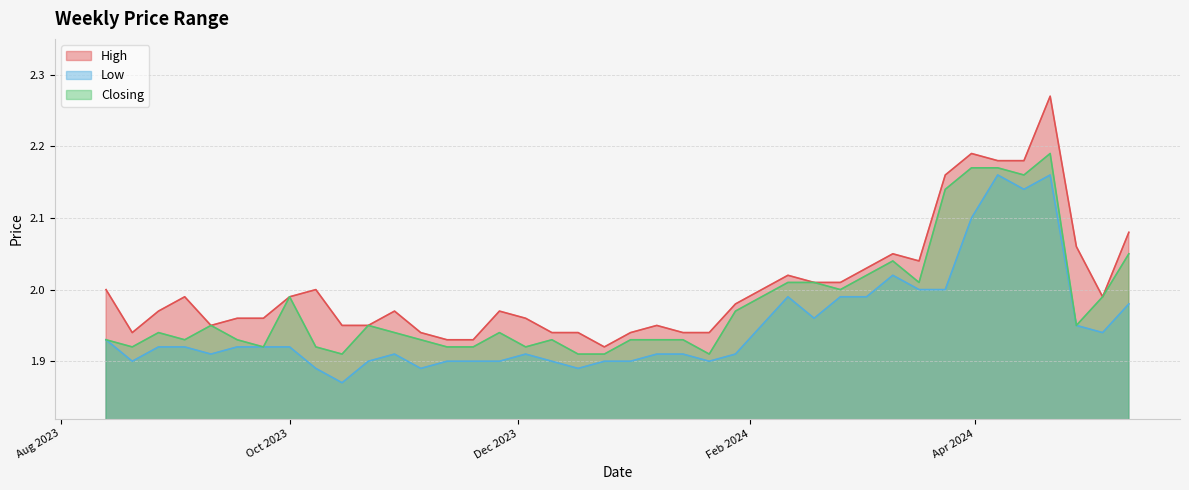

Which series has the widest spread of values?

High